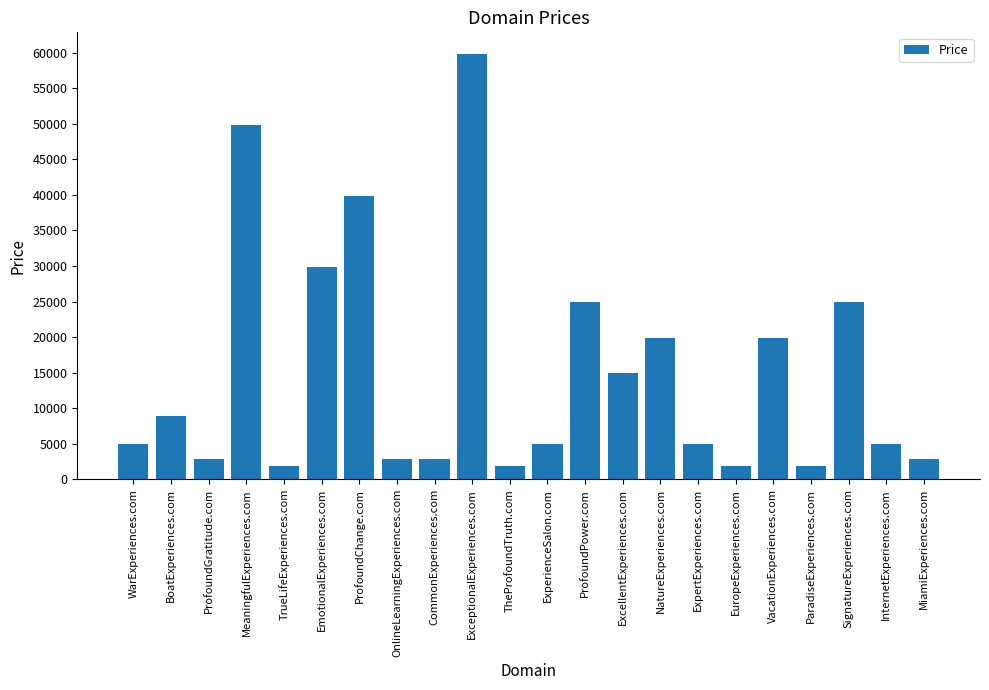

Reading left to right, list all the values displayed in this chart.

WarExperiences.com=4888	BoatExperiences.com=8888	ProfoundGratitude.com=2888	MeaningfulExperiences.com=49888	TrueLifeExperiences.com=1888	EmotionalExperiences.com=29888	ProfoundChange.com=39888	OnlineLearningExperiences.com=2888	CommonExperiences.com=2888	ExceptionalExperiences.com=59888	TheProfoundTruth.com=1888	ExperienceSalon.com=4888	ProfoundPower.com=24888	ExcellentExperiences.com=14888	NatureExperiences.com=19888	ExpertExperiences.com=4888	EuropeExperiences.com=1888	VacationExperiences.com=19888	ParadiseExperiences.com=1888	SignatureExperiences.com=24888	InternetExperiences.com=4888	MiamiExperiences.com=2888